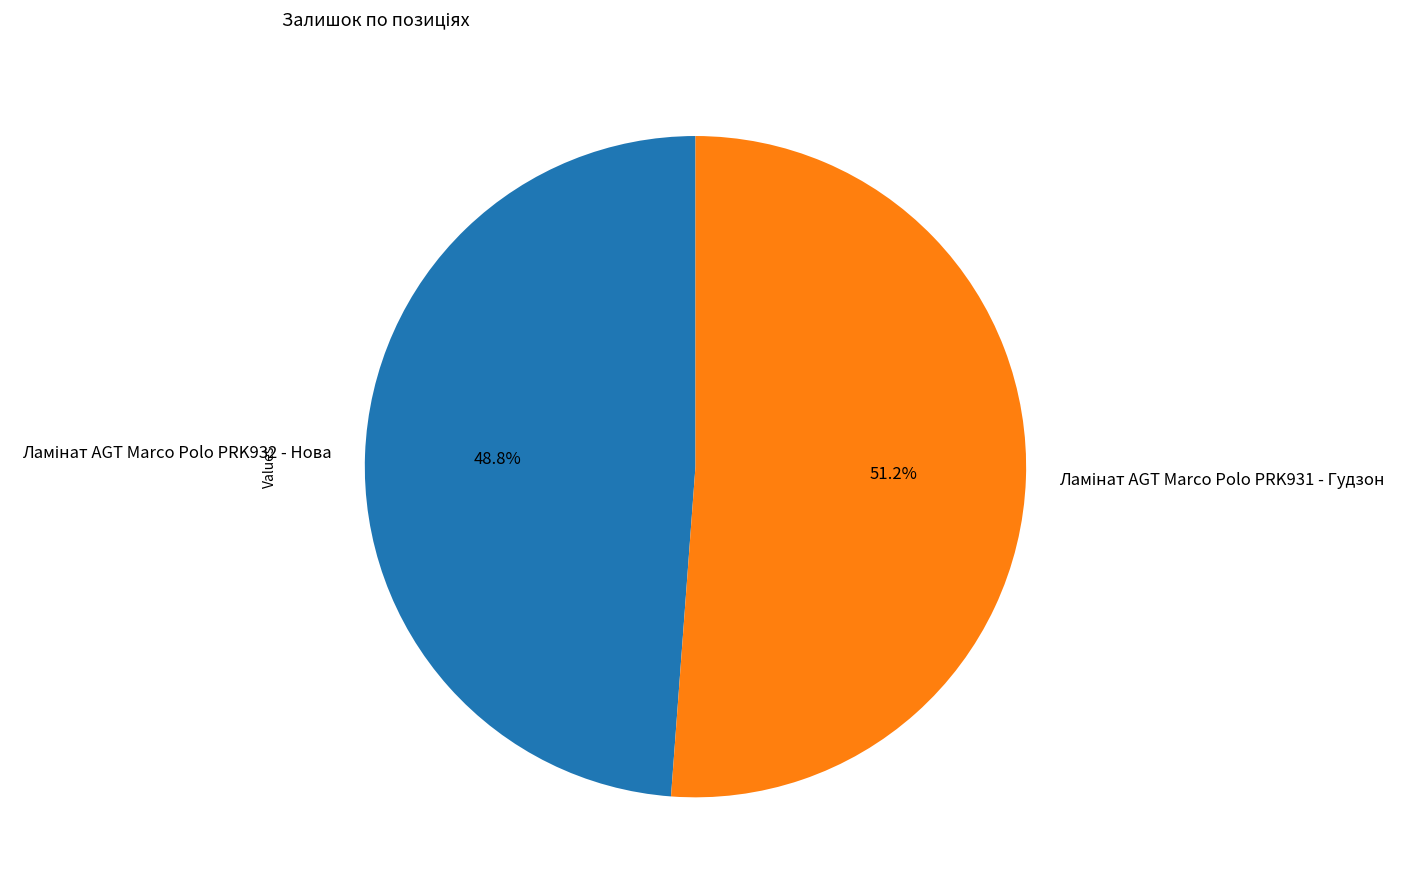

How many segments does this pie chart have?

2